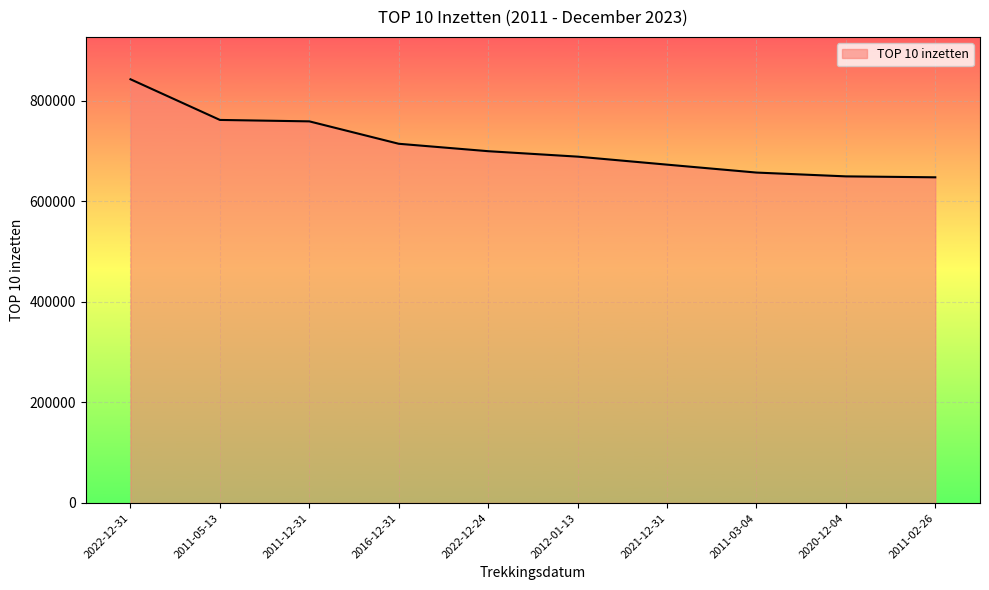

What is the smallest value displayed?

648124.5